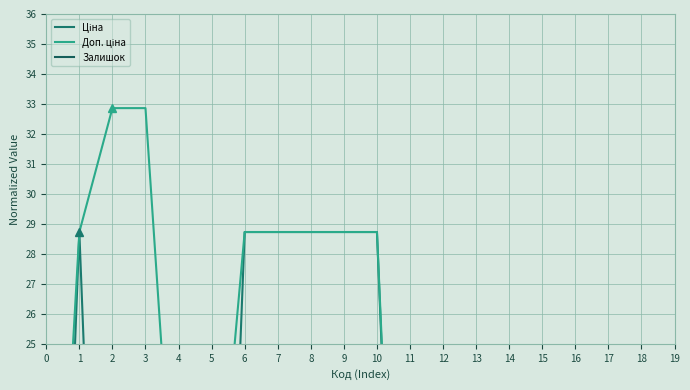

After their last crossing, which series has the higher values: Доп. ціна or Залишок?

Залишок